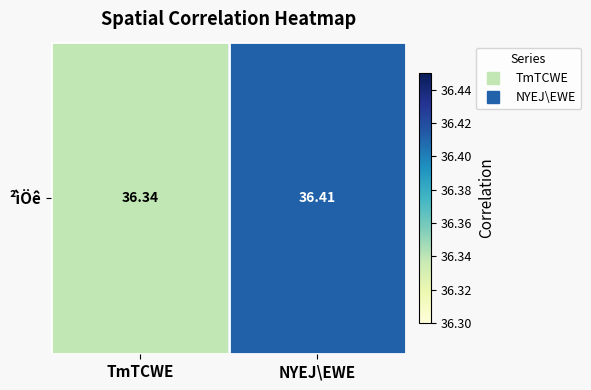

What is the ratio of the value at TmTCWE to the value at NYEJ\EWE?

1.0